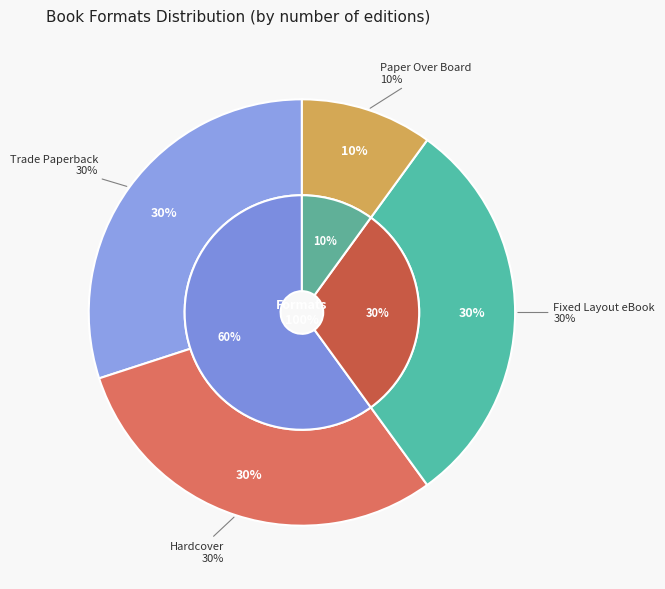

Is it true that Trade Paperback is 30% of the pie?

True